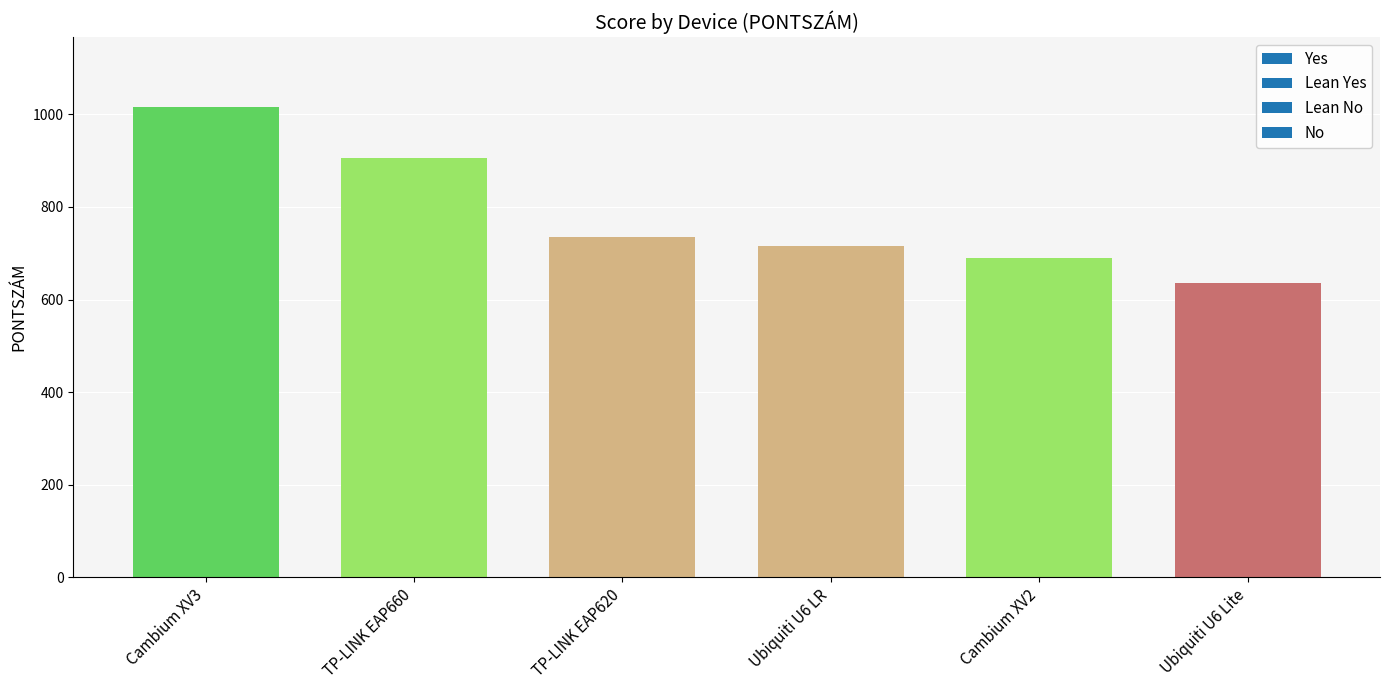

What is the label of the 1st bar from the right?

Ubiquiti U6 Lite